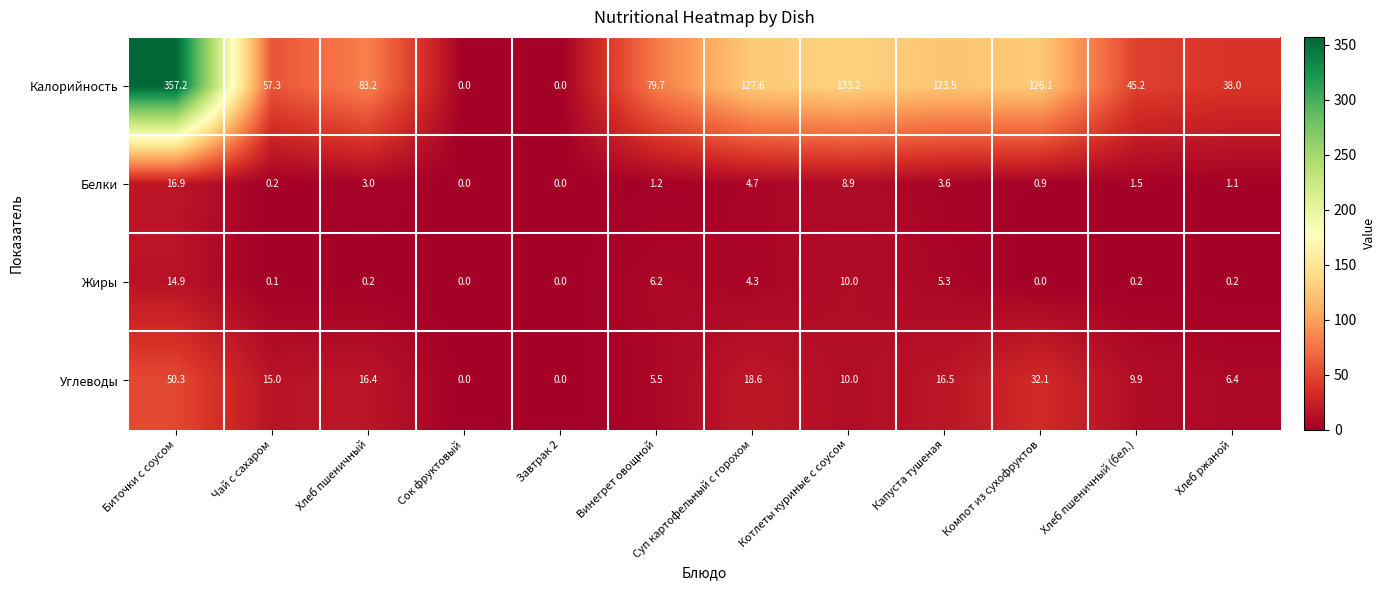

At which category does the chart reach its peak across all series?

Биточки с соусом